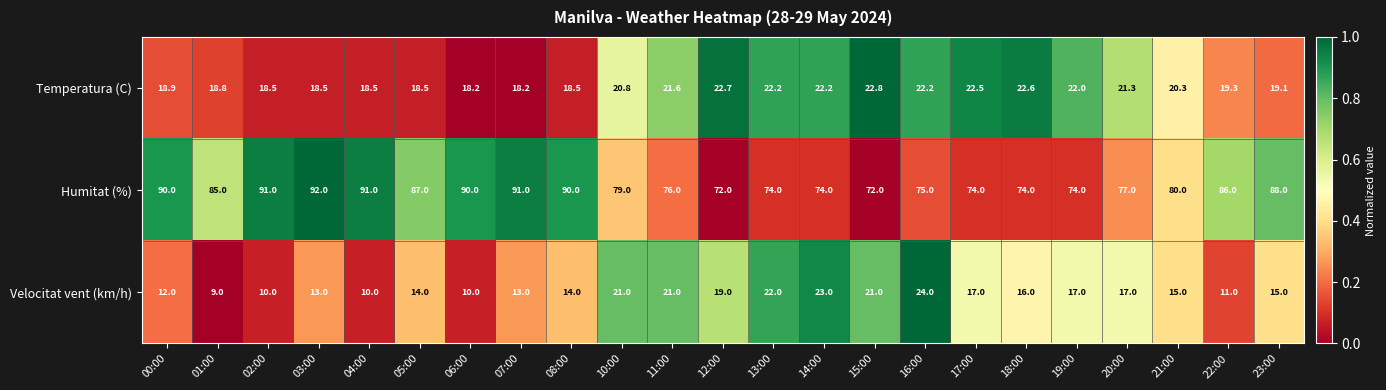

Which series has the largest range (max minus min)?

Humitat (%)